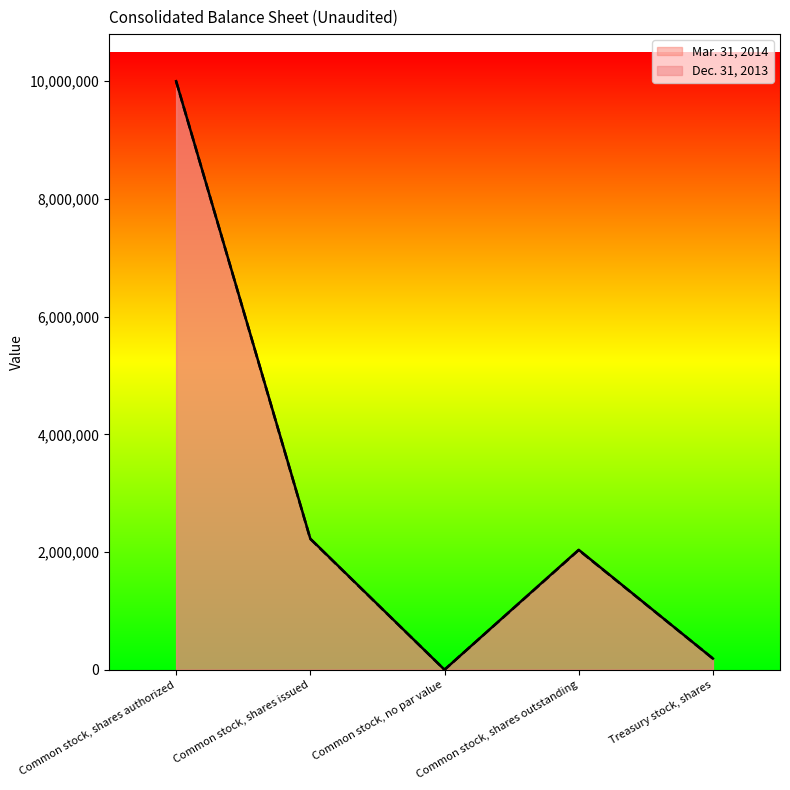

Rank the series by their average value, from highest to lowest.

Mar. 31, 2014, Dec. 31, 2013